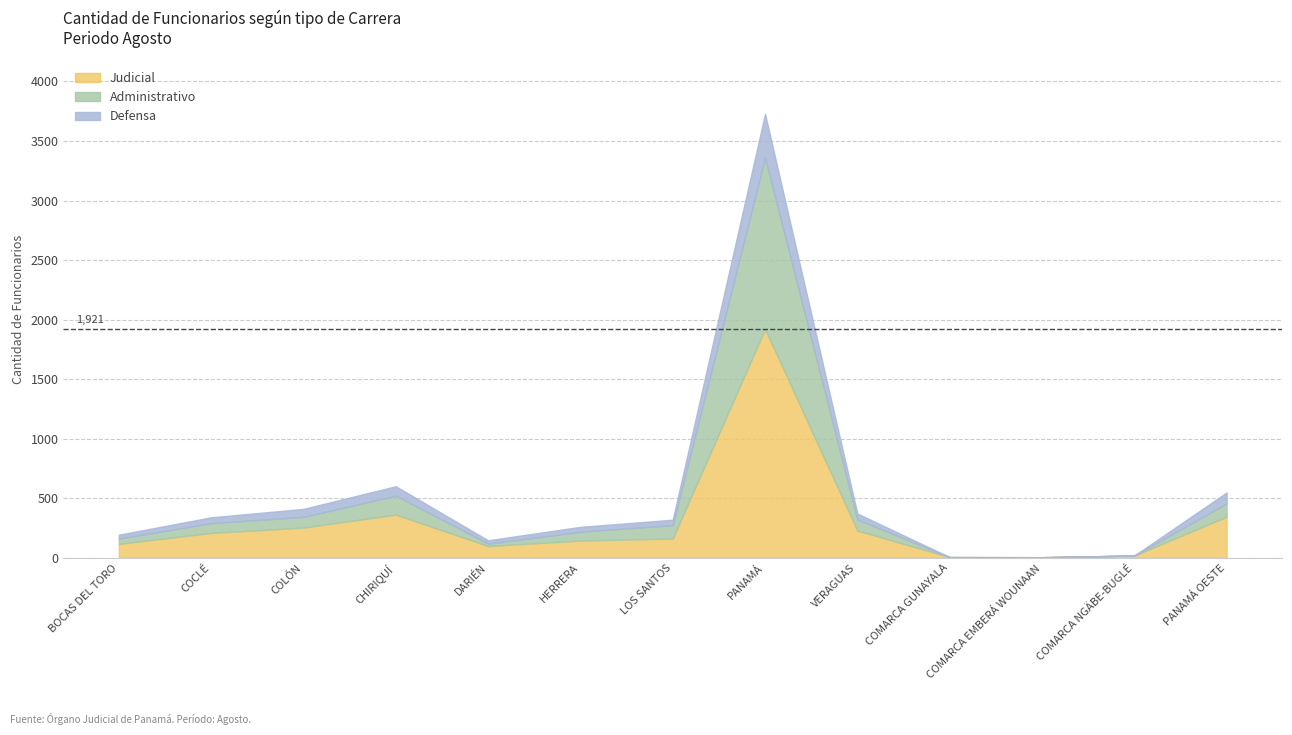

What is the label of the 10th point from the right?

CHIRIQUÍ